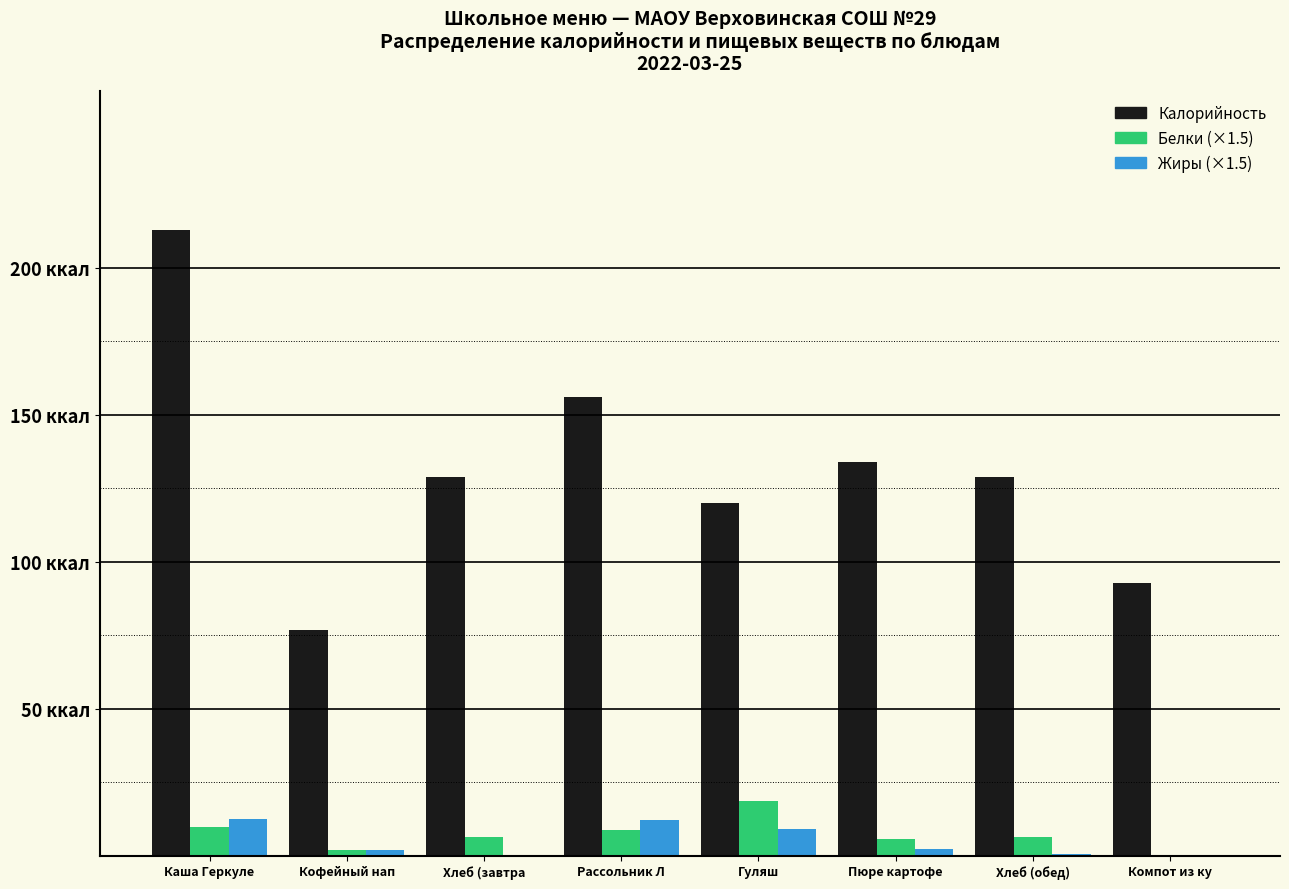

What are all the series names shown in the legend?

Калорийность, Белки (×1.5), Жиры (×1.5)